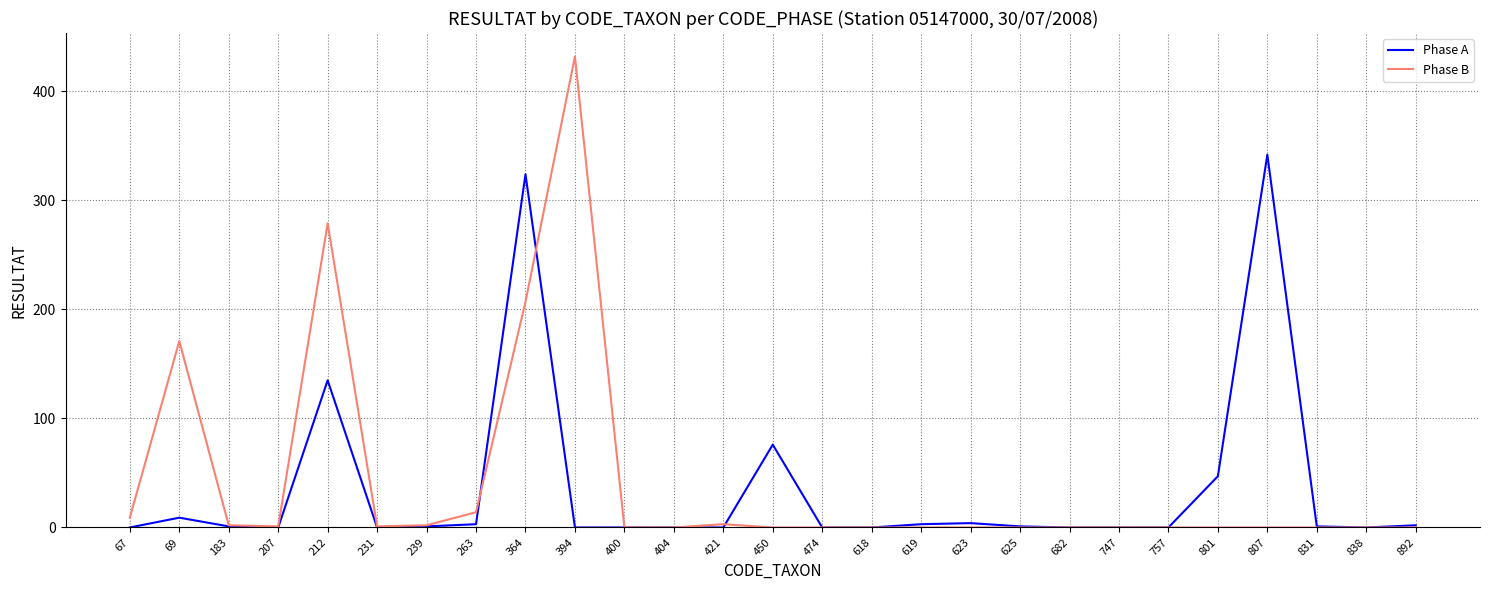

The Phase A series shows 0 at 682. True or false?

True